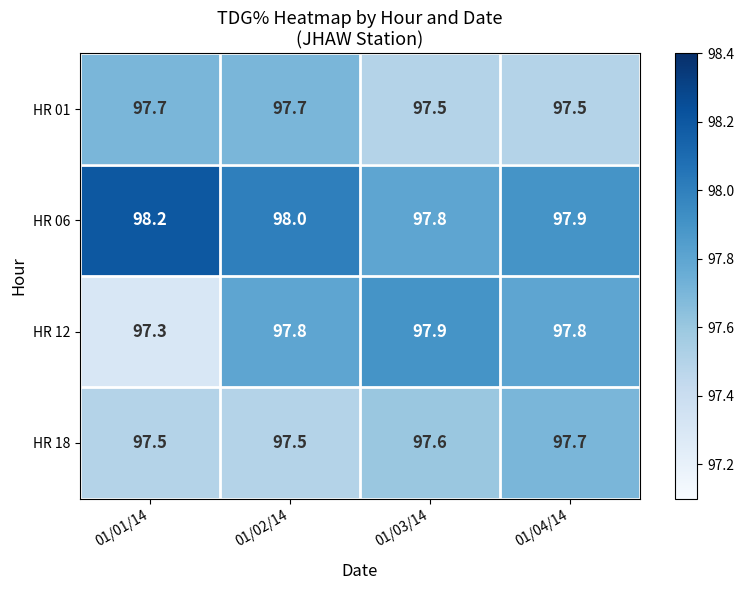

At 01/01/14, list the series in order from smallest to largest.

HR 12, HR 18, HR 01, HR 06